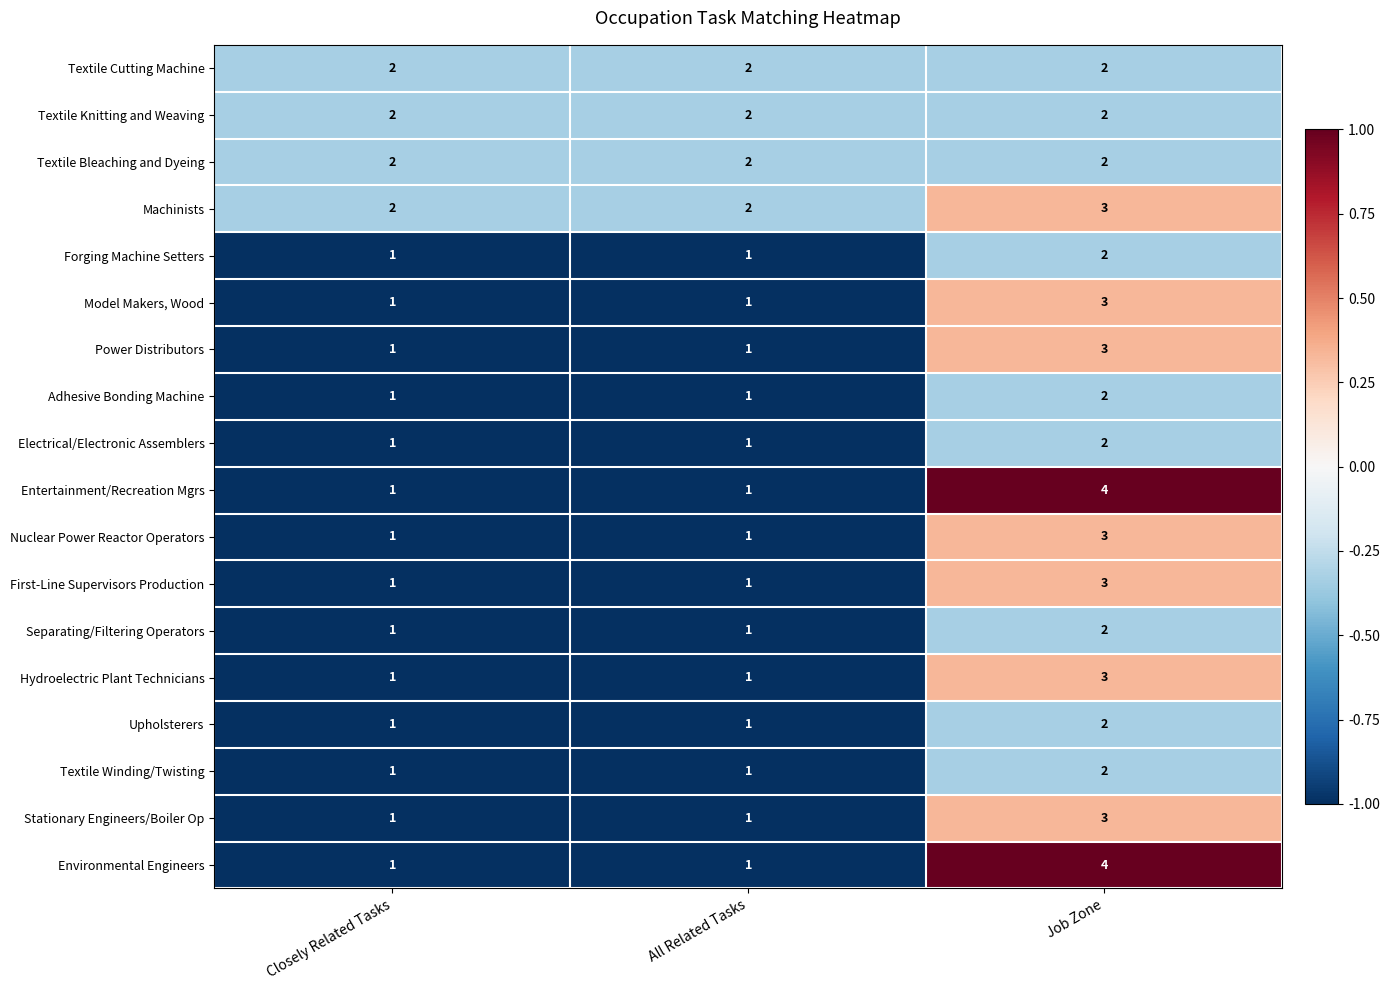

At which category is the sum across all series the highest?

Job Zone